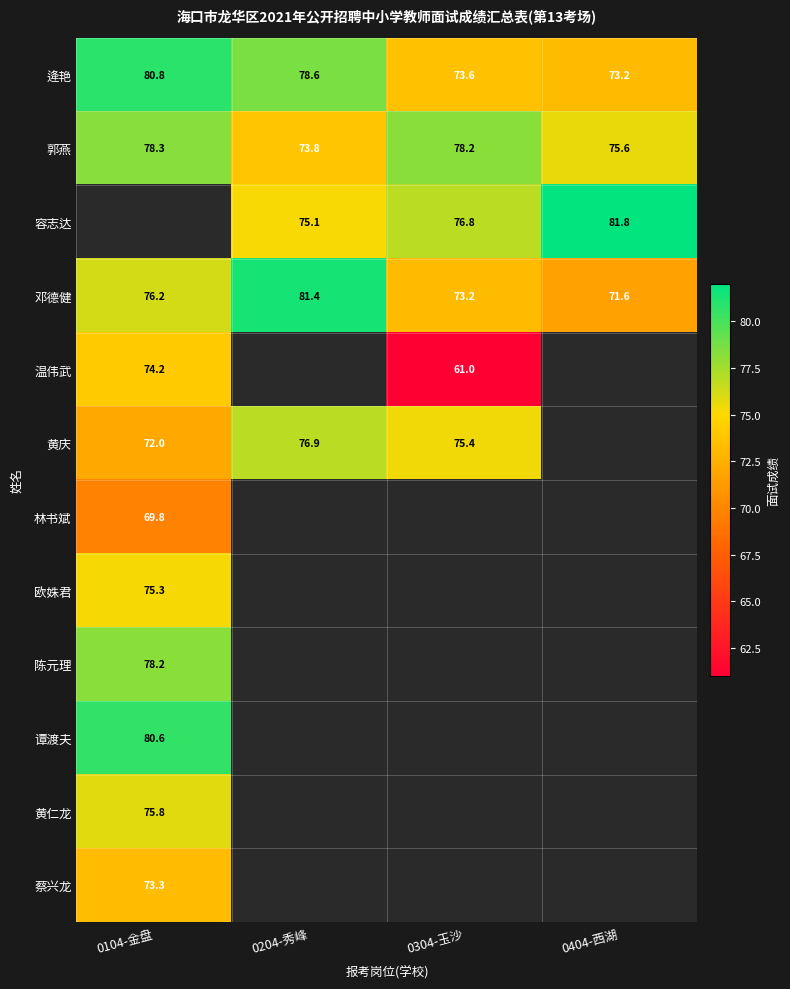

What is the difference between the maximum and minimum values in the 邓德健 series?

9.8